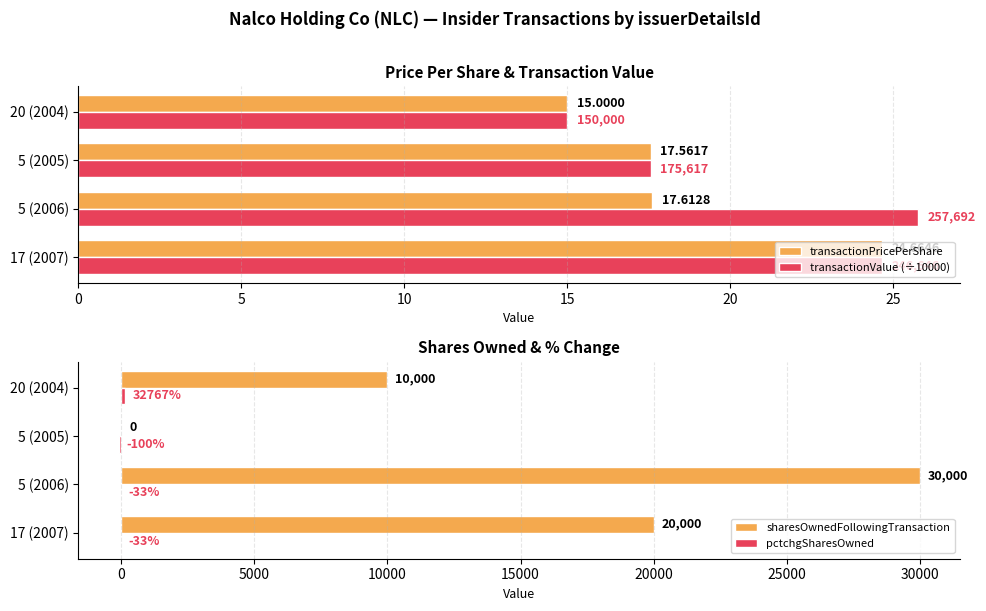

Read the transactionPricePerShare value at 17 (2007).

24.7